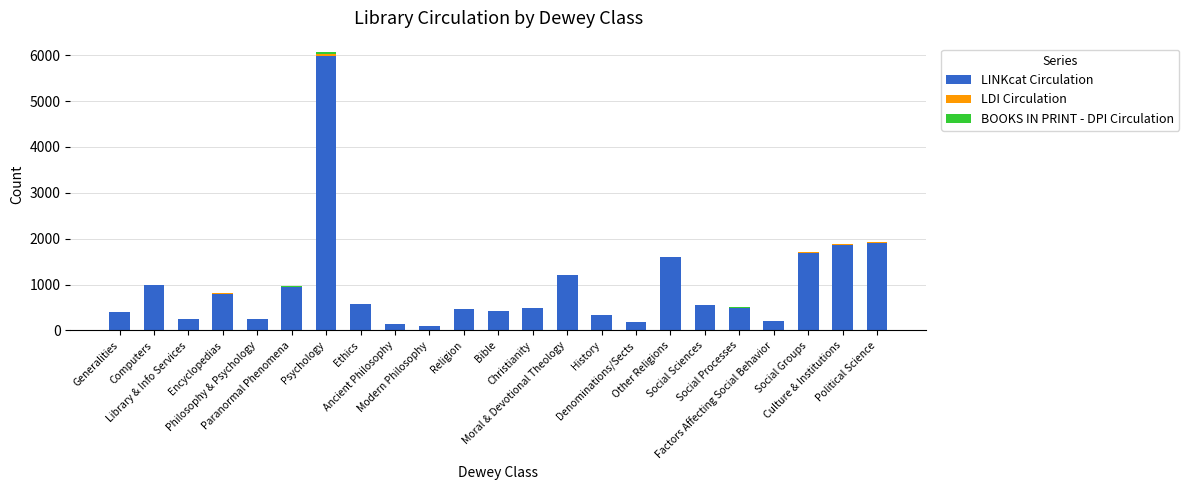

At Modern Philosophy, list the series in order from largest to smallest.

LINKcat Circulation, LDI Circulation, BOOKS IN PRINT - DPI Circulation